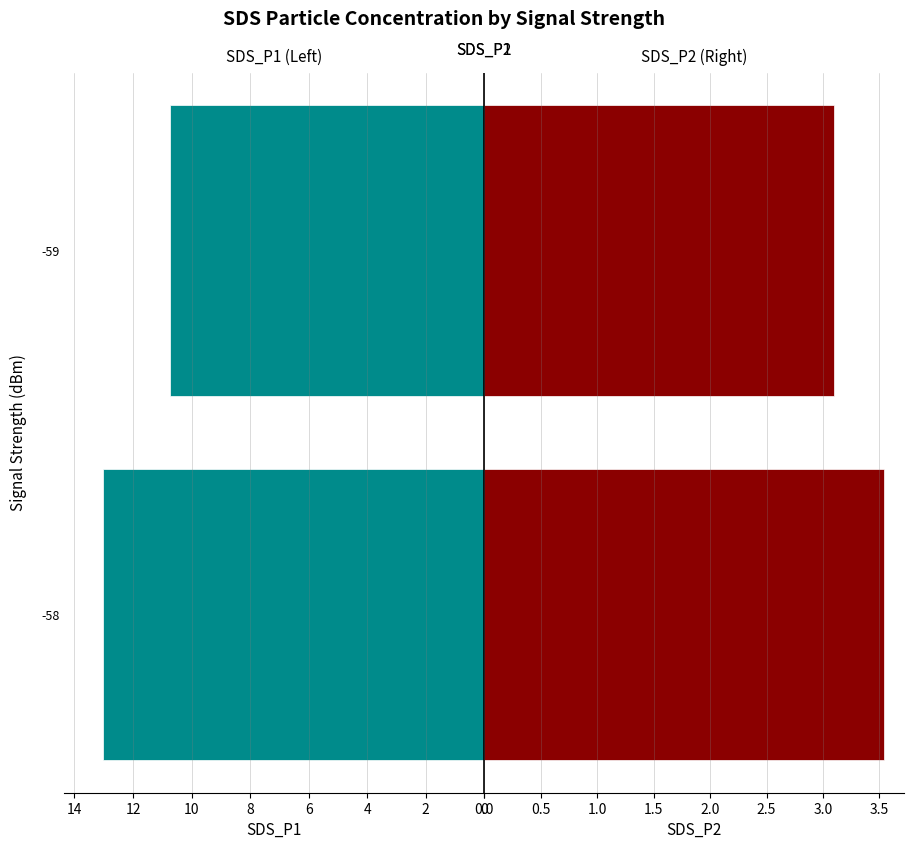

What is the sum of all SDS_P1 values?

23.8